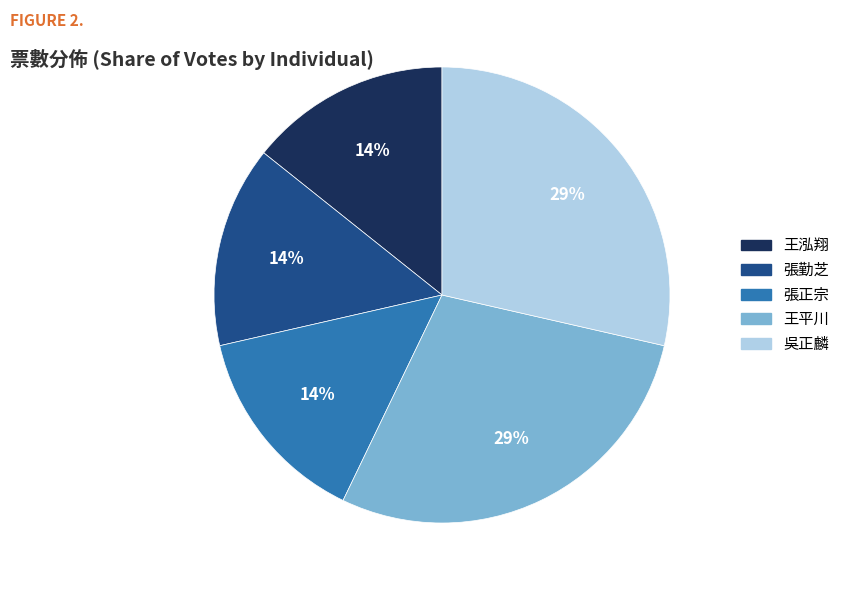

What is the ratio of the value at 張勤芝 to the value at 張正宗?

1.0